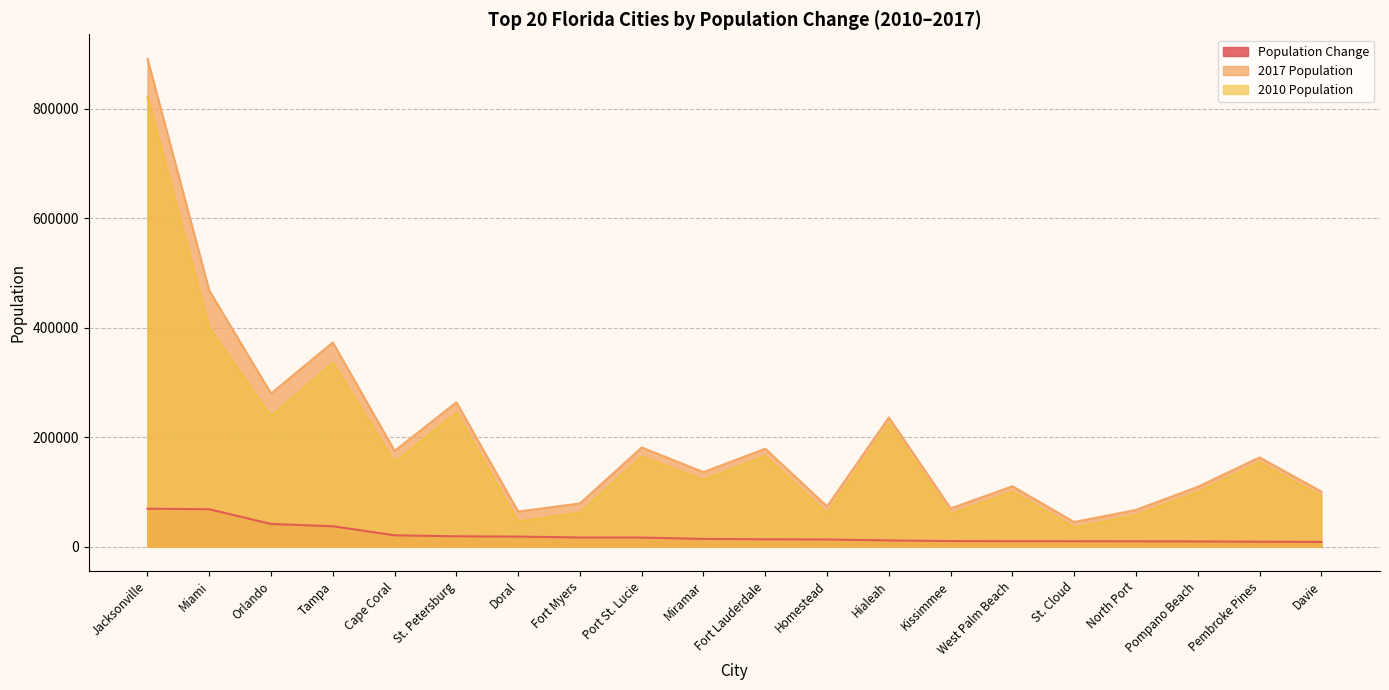

What is the sum of the 2017 Population values at St. Cloud and Tampa?

418152